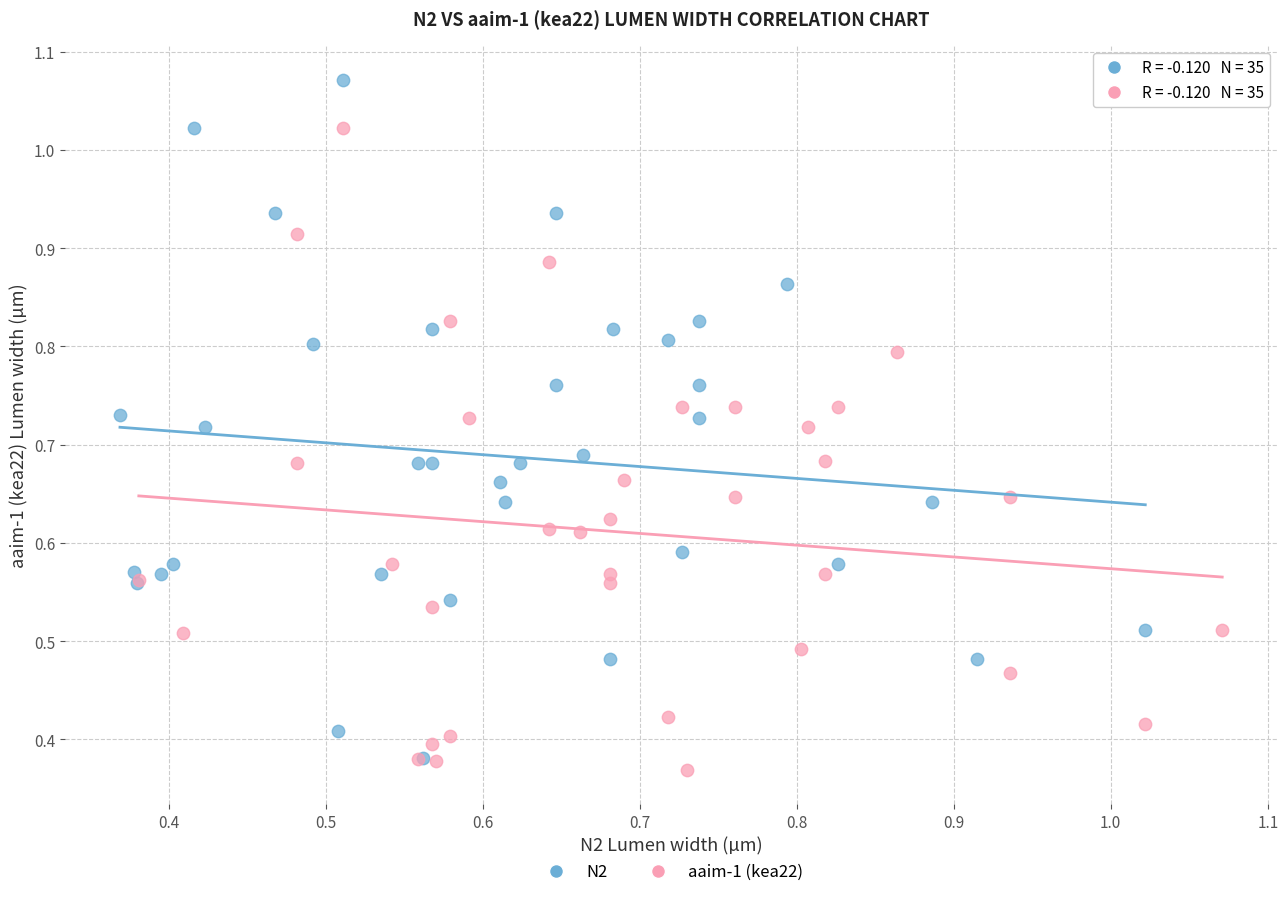

Which series reaches the maximum Y coordinate?

N2